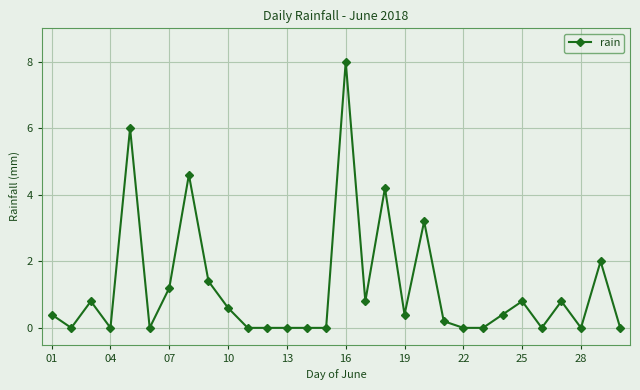

What is the value of the 25th point from the left?

0.8